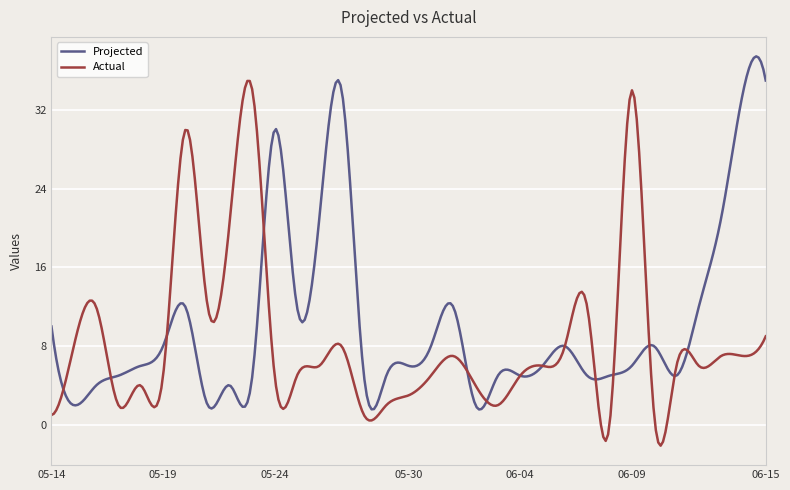

List the series in order of their peak value, lowest first.

Actual, Projected